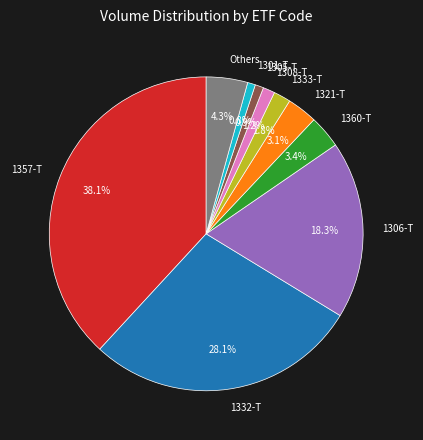

Is there any slice that represents more than half of the pie?

No